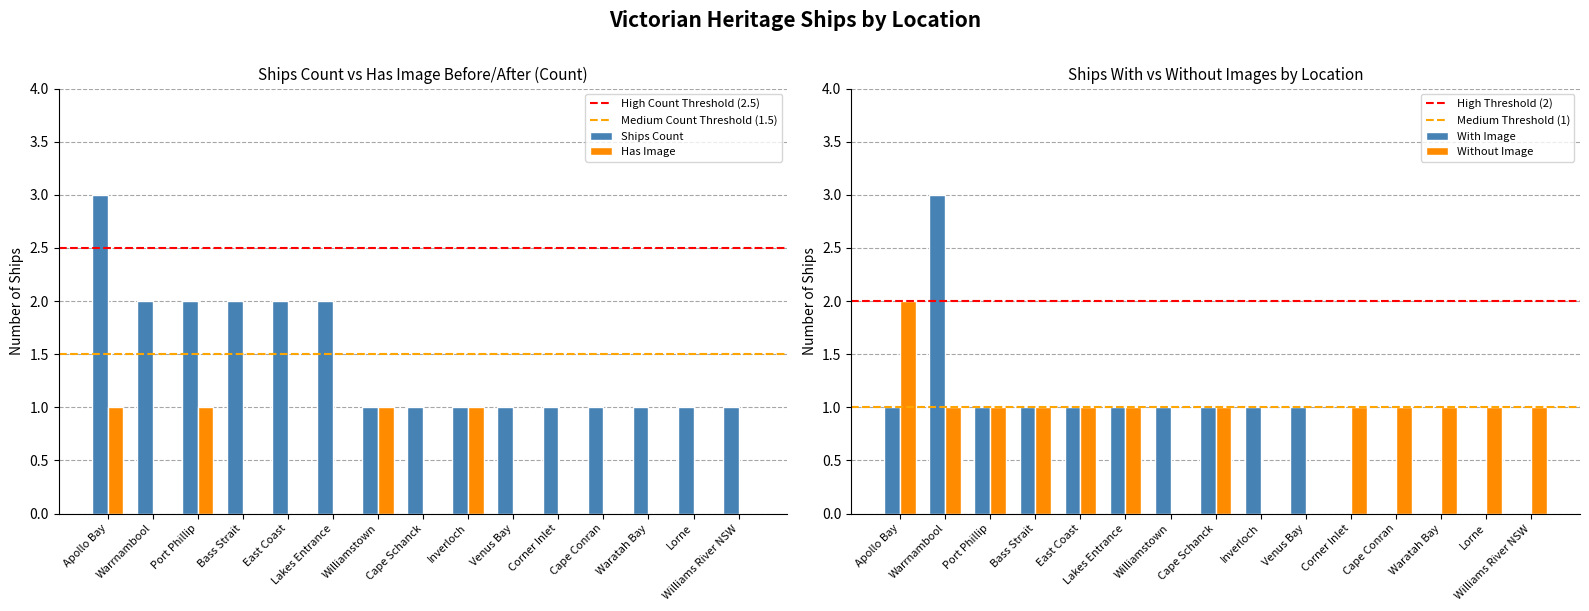

Reading right to left, extract all data points from this chart.

Ships Count: Williams River NSW=1	Lorne=1	Waratah Bay=1	Cape Conran=1	Corner Inlet=1	Venus Bay=1	Inverloch=1	Cape Schanck=1	Williamstown=1	Lakes Entrance=2	East Coast=2	Bass Strait=2	Port Phillip=2	Warrnambool=2	Apollo Bay=3
Has Image: Williams River NSW=0	Lorne=0	Waratah Bay=0	Cape Conran=0	Corner Inlet=0	Venus Bay=0	Inverloch=1	Cape Schanck=0	Williamstown=1	Lakes Entrance=0	East Coast=0	Bass Strait=0	Port Phillip=1	Warrnambool=0	Apollo Bay=1